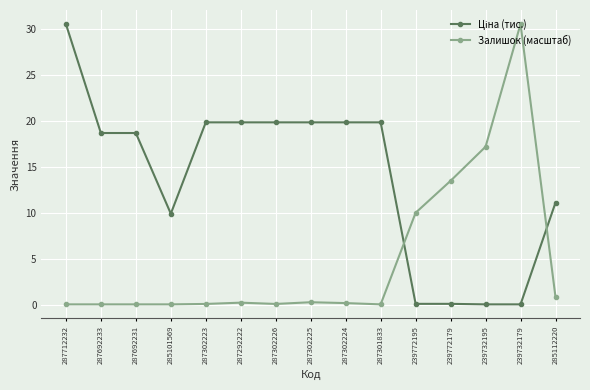

What is the difference between the maximum and minimum values in the Залишок (масштаб) series?

30.5